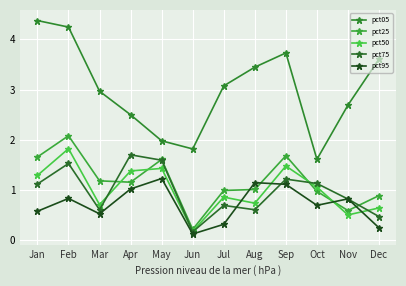

Which category has the lowest value across all series?

Jun